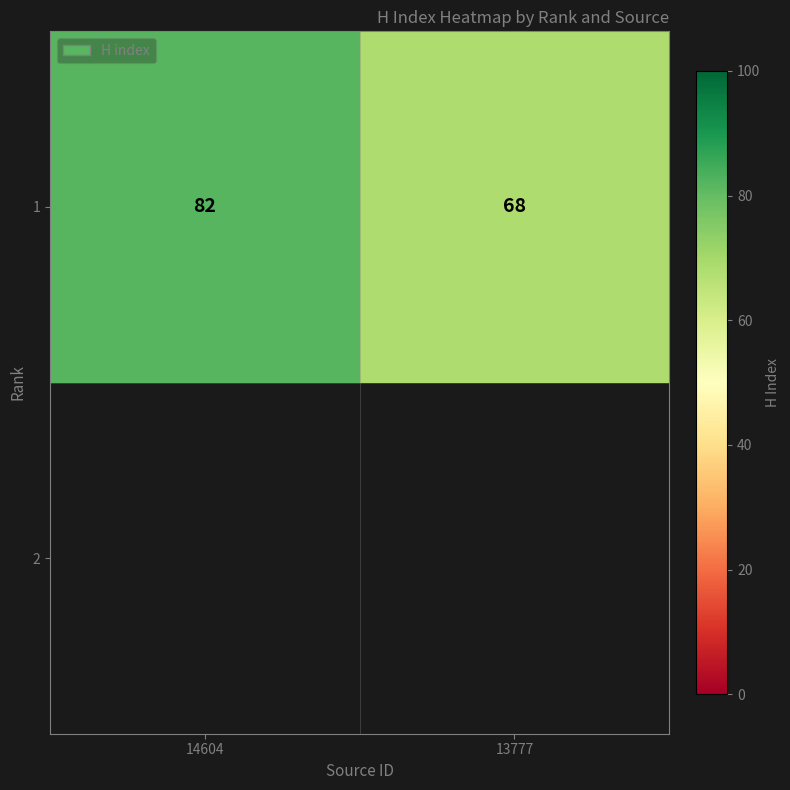

How many series are shown in this chart?

1